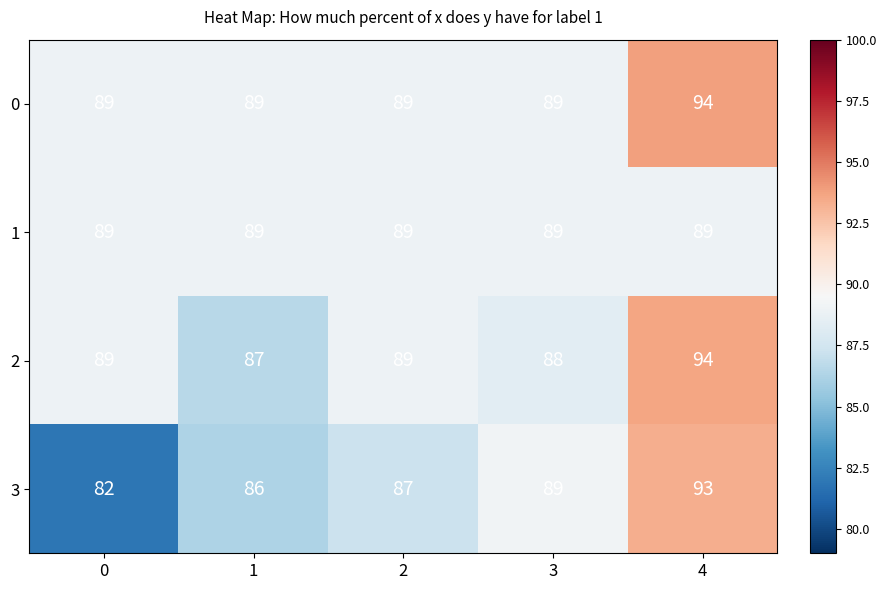

List the series in order of their overall mean, highest first.

0, 2, 1, 3